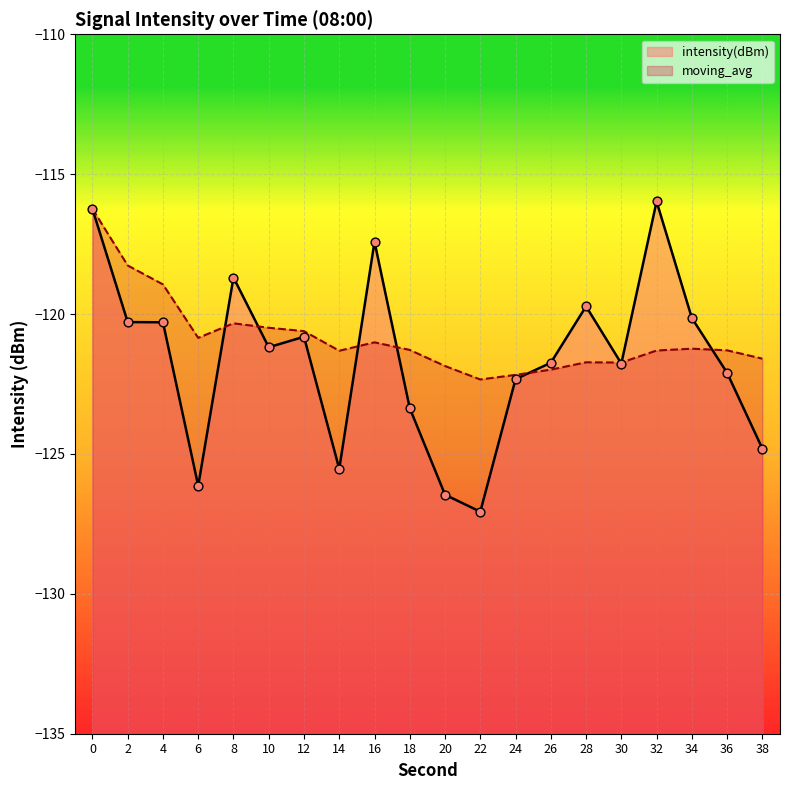

Which series contains the highest Y value?

intensity(dBm)